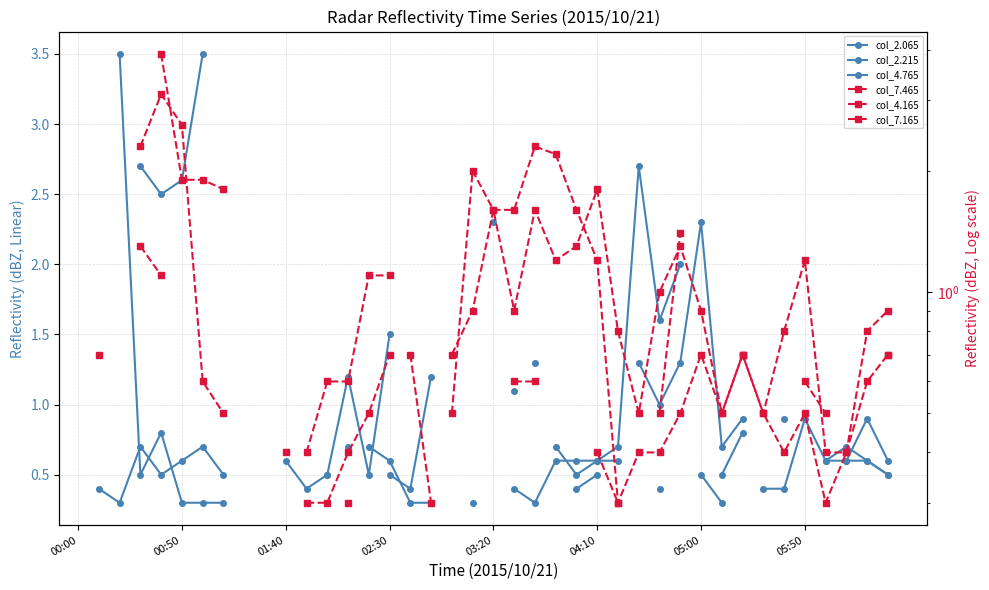

How many times do col_7.465 and col_4.765 cross each other?

1